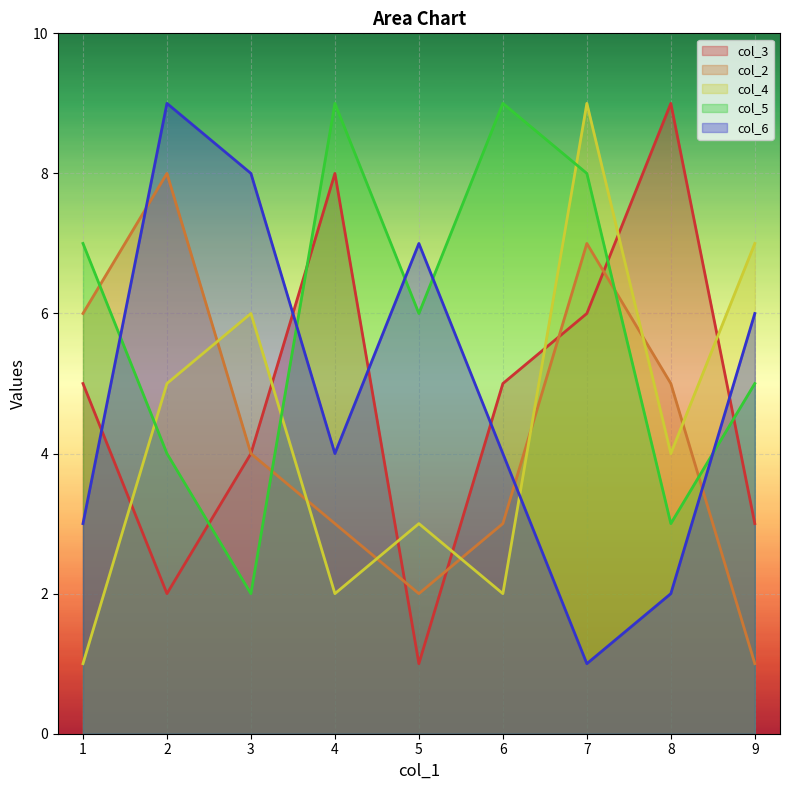

Rank the series by their maximum value, from highest to lowest.

col_3, col_4, col_5, col_6, col_2